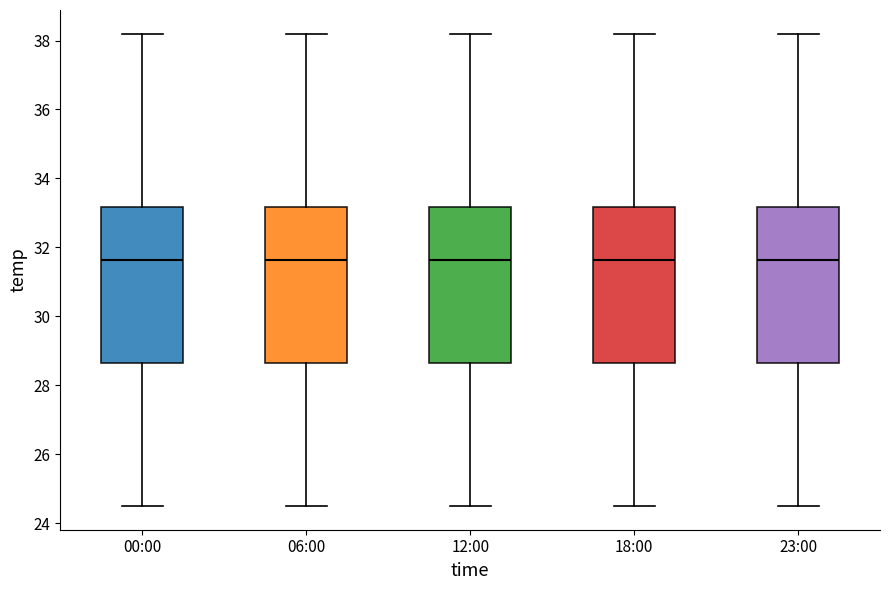

Reading left to right, read every box against the y-axis: the position of its median line, the range the box covers, and the ends of its whiskers. The values are not printed on the chart, so give them approximately, as read against the axis.

00:00: median 31.6, box 28.6 to 33.2, whiskers 24.6 to 38.2
06:00: median 31.6, box 28.6 to 33.2, whiskers 24.6 to 38.2
12:00: median 31.6, box 28.6 to 33.2, whiskers 24.6 to 38.2
18:00: median 31.6, box 28.6 to 33.2, whiskers 24.6 to 38.2
23:00: median 31.6, box 28.6 to 33.2, whiskers 24.6 to 38.2